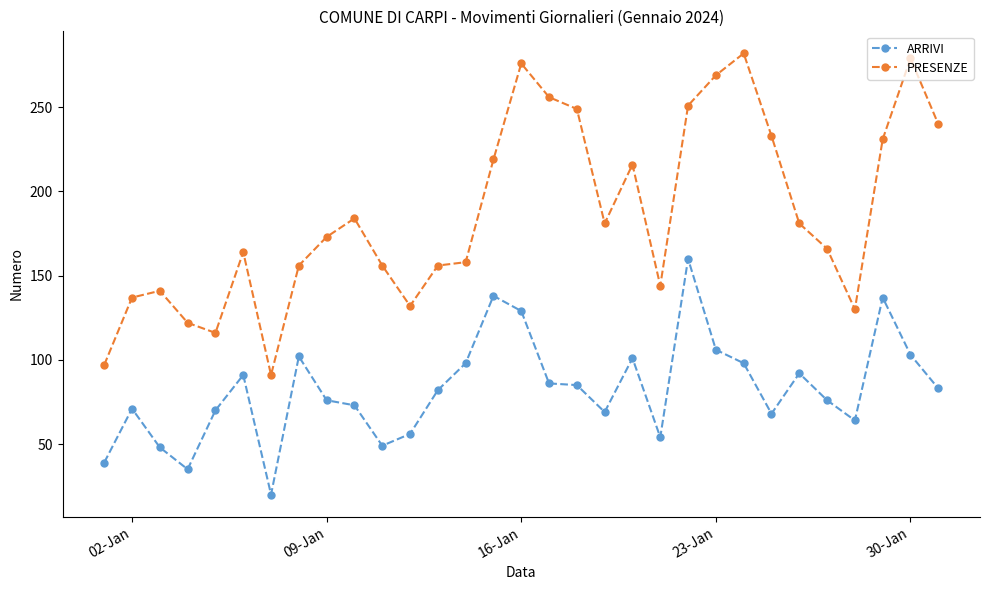

Which series has the largest total across all categories?

PRESENZE